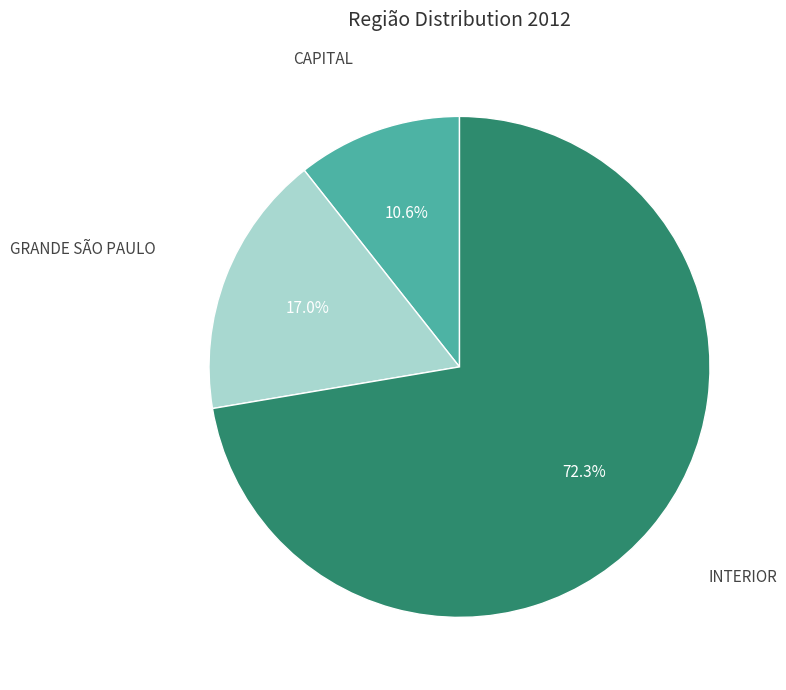

Combined, what portion of the pie is INTERIOR and GRANDE SÃO PAULO?

89.4%